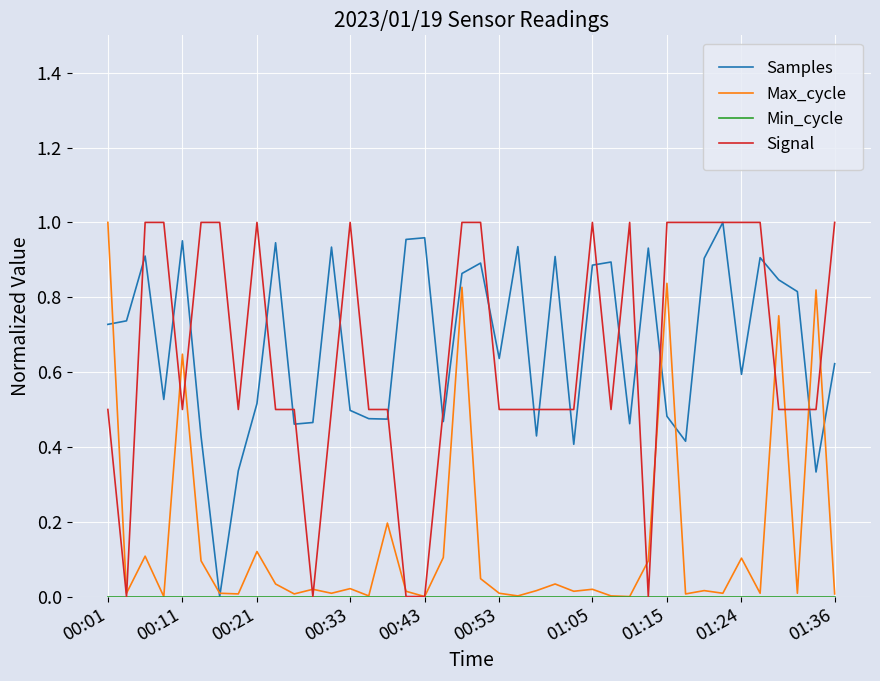

Does the chart display data point markers on the line(s)?

No